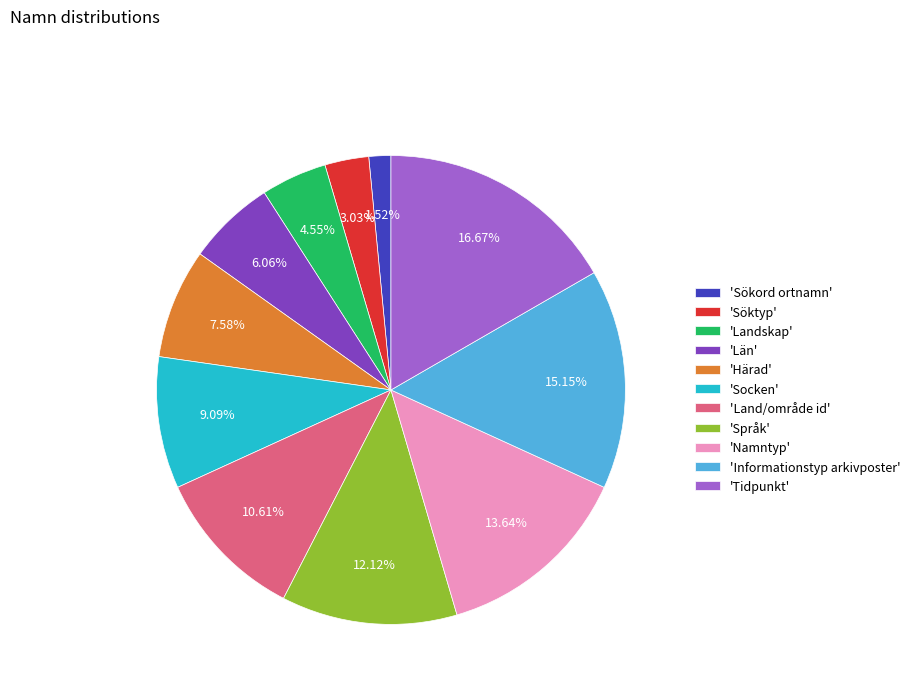

How many slices are in this pie chart?

11